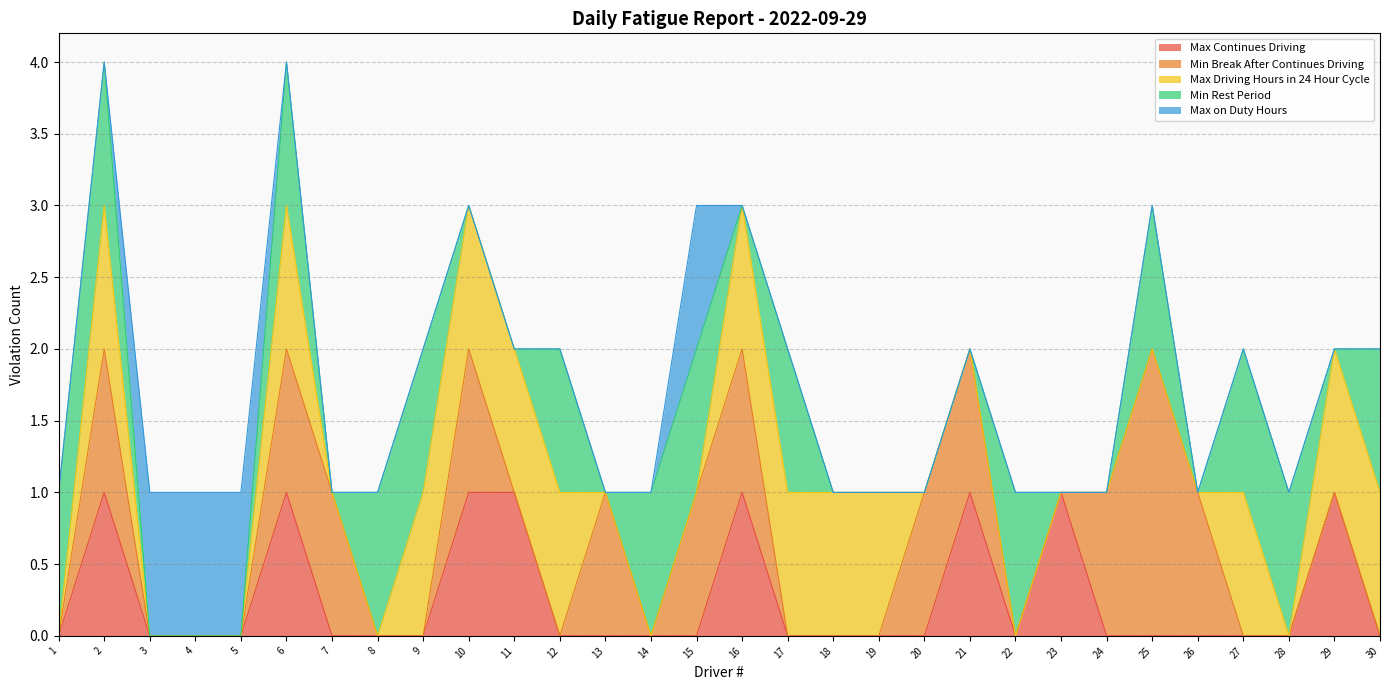

At how many categories does at least one series exceed 0?

30